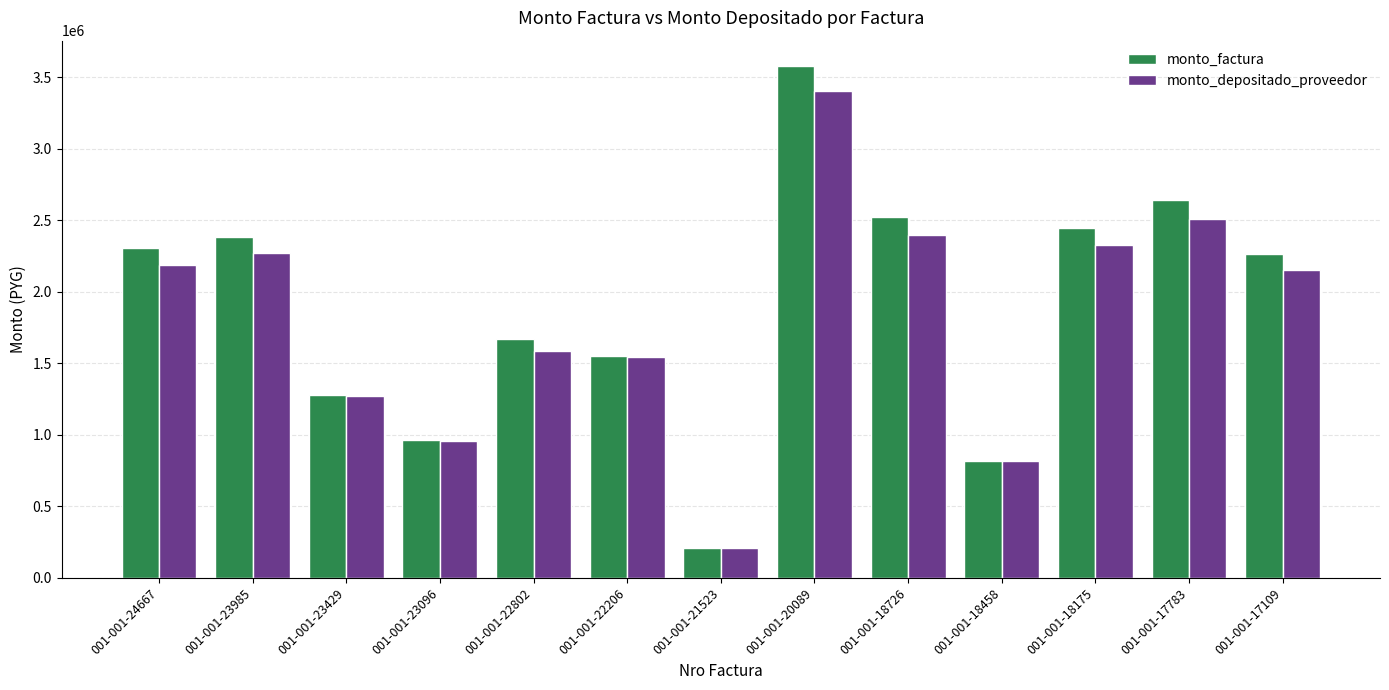

What is the value of the monto_depositado_proveedor bar at the 7th from the left?

206548